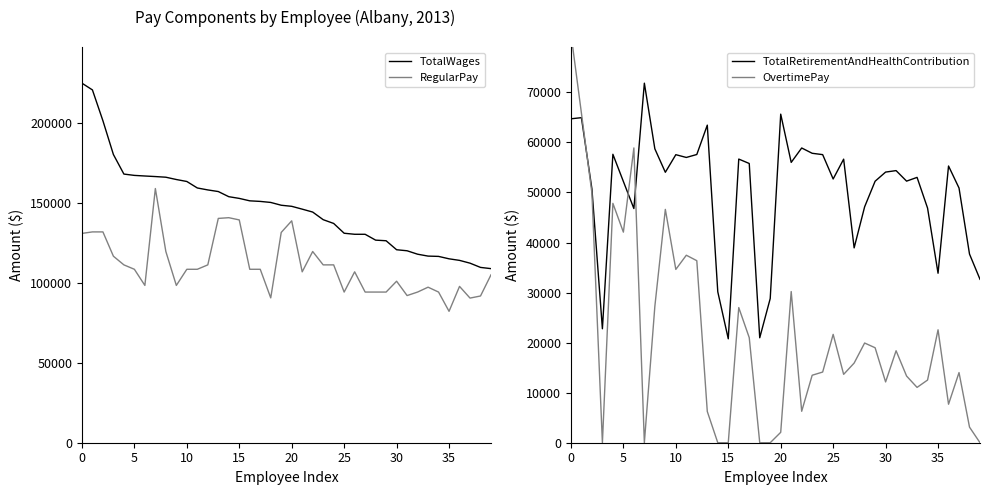

What value does the RegularPay series have at 0, to the nearest 50?

131100